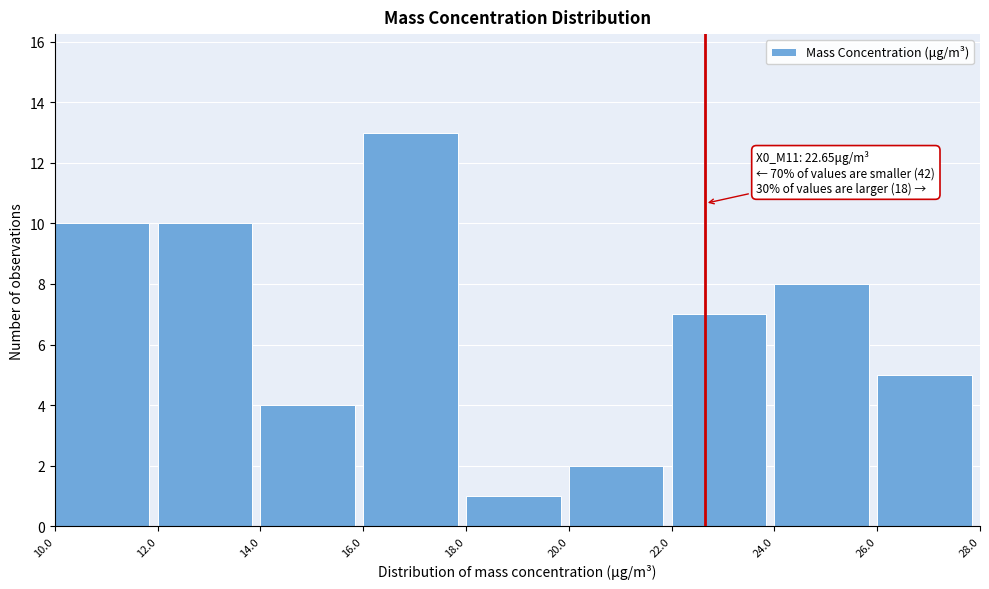

Over which range of the x-axis is the bar tallest?

16.0 to 18.0